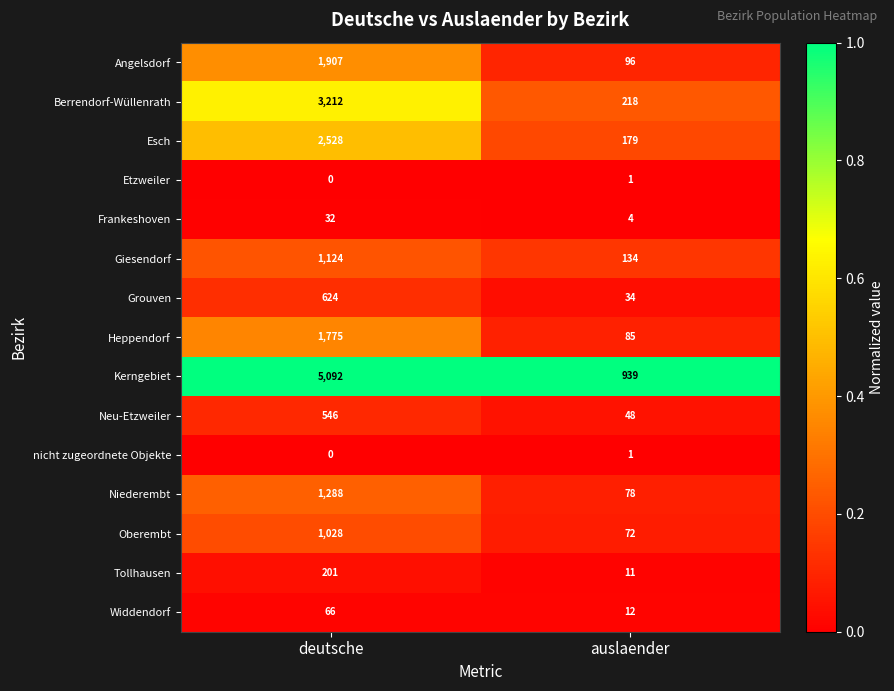

Rank the categories by nicht zugeordnete Objekte value from lowest to highest.

deutsche, auslaender